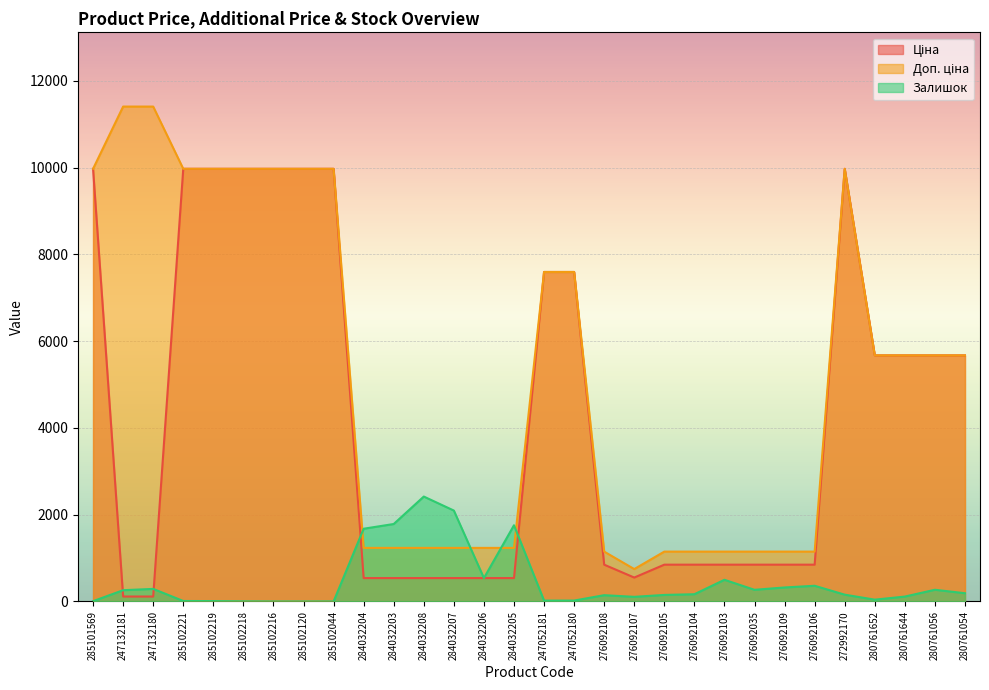

How many lines are shown in the chart?

3